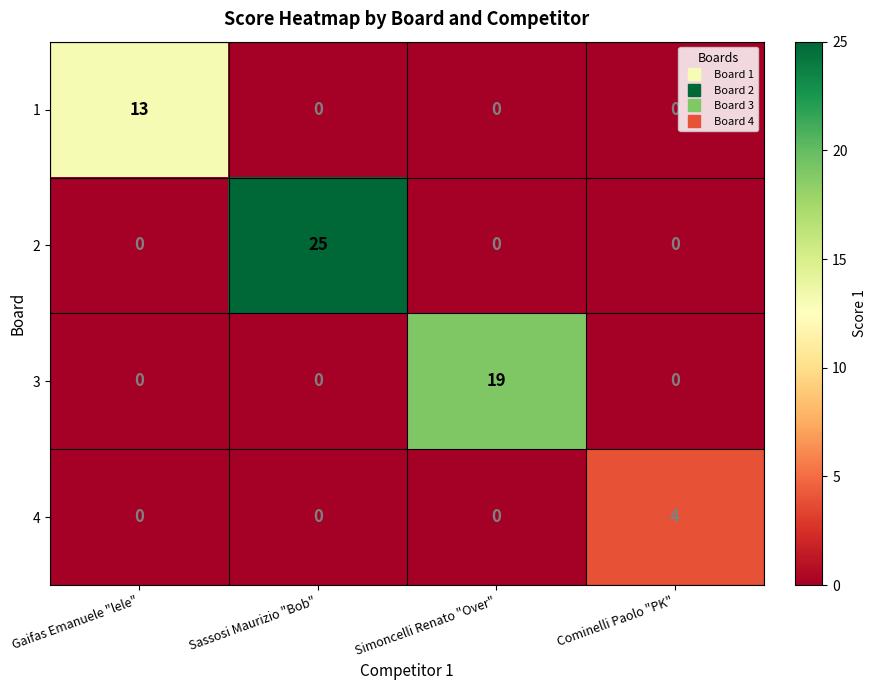

What is the average value of the 3 series?

5